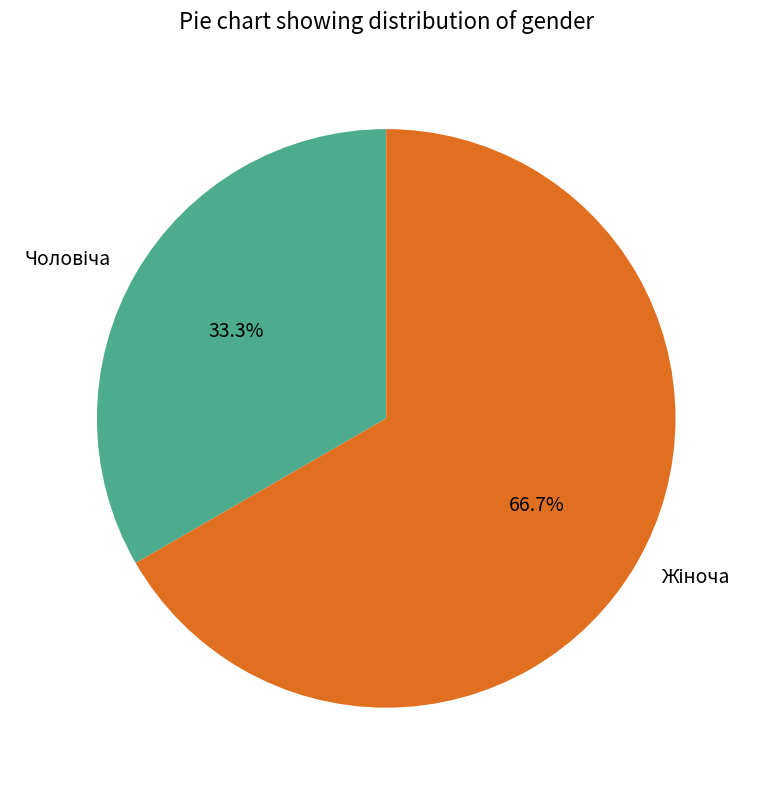

Does any single category account for the majority?

Yes